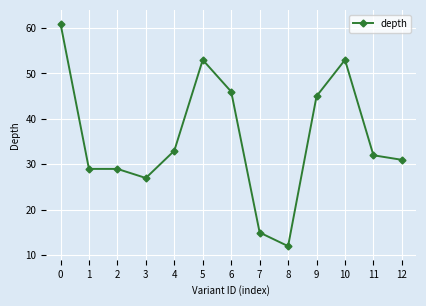

True or false: there are more than 0 points higher than both neighbors.

True